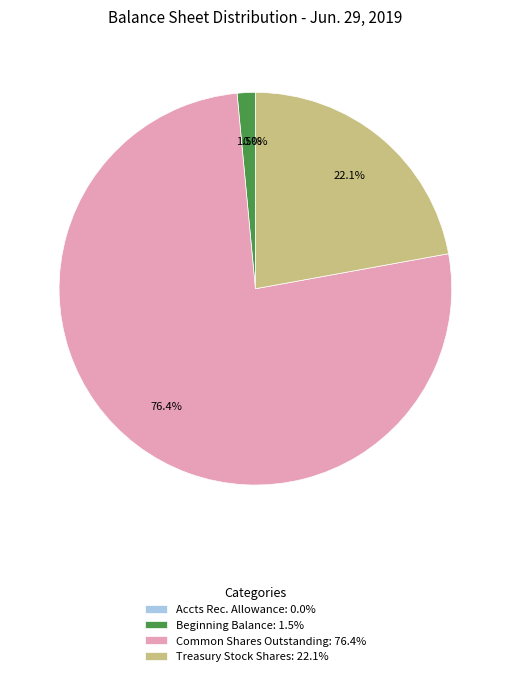

Between Treasury Stock Shares: 22.1% and Beginning Balance: 1.5%, which is larger?

Treasury Stock Shares: 22.1%